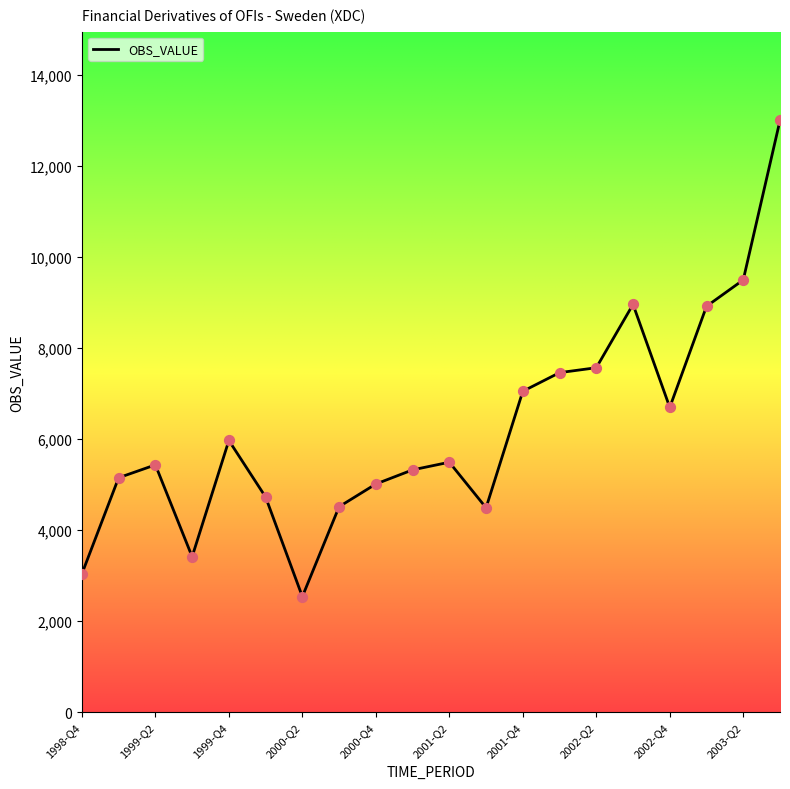

What is the greatest value displayed?

13005